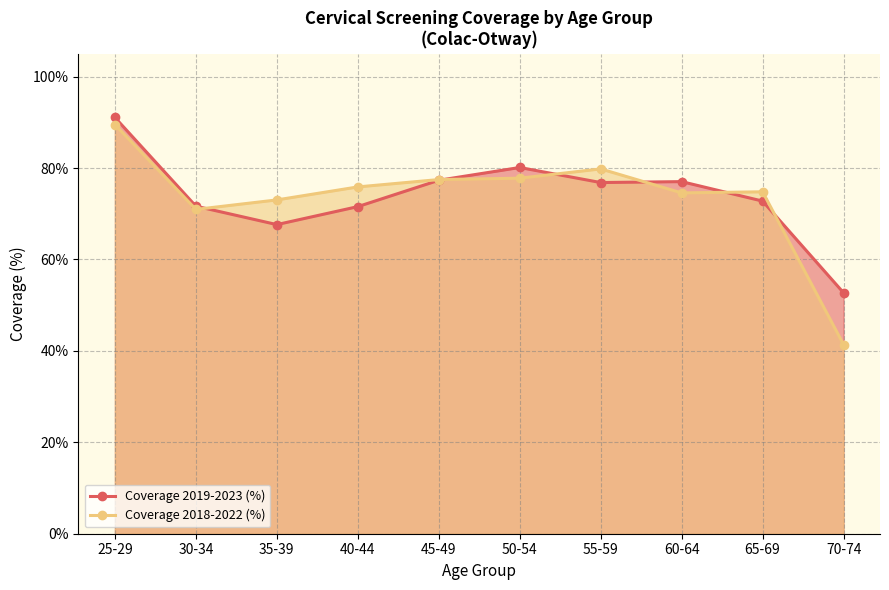

Which series ends up on top after the final intersection of Coverage 2018-2022 (%) and Coverage 2019-2023 (%)?

Coverage 2019-2023 (%)